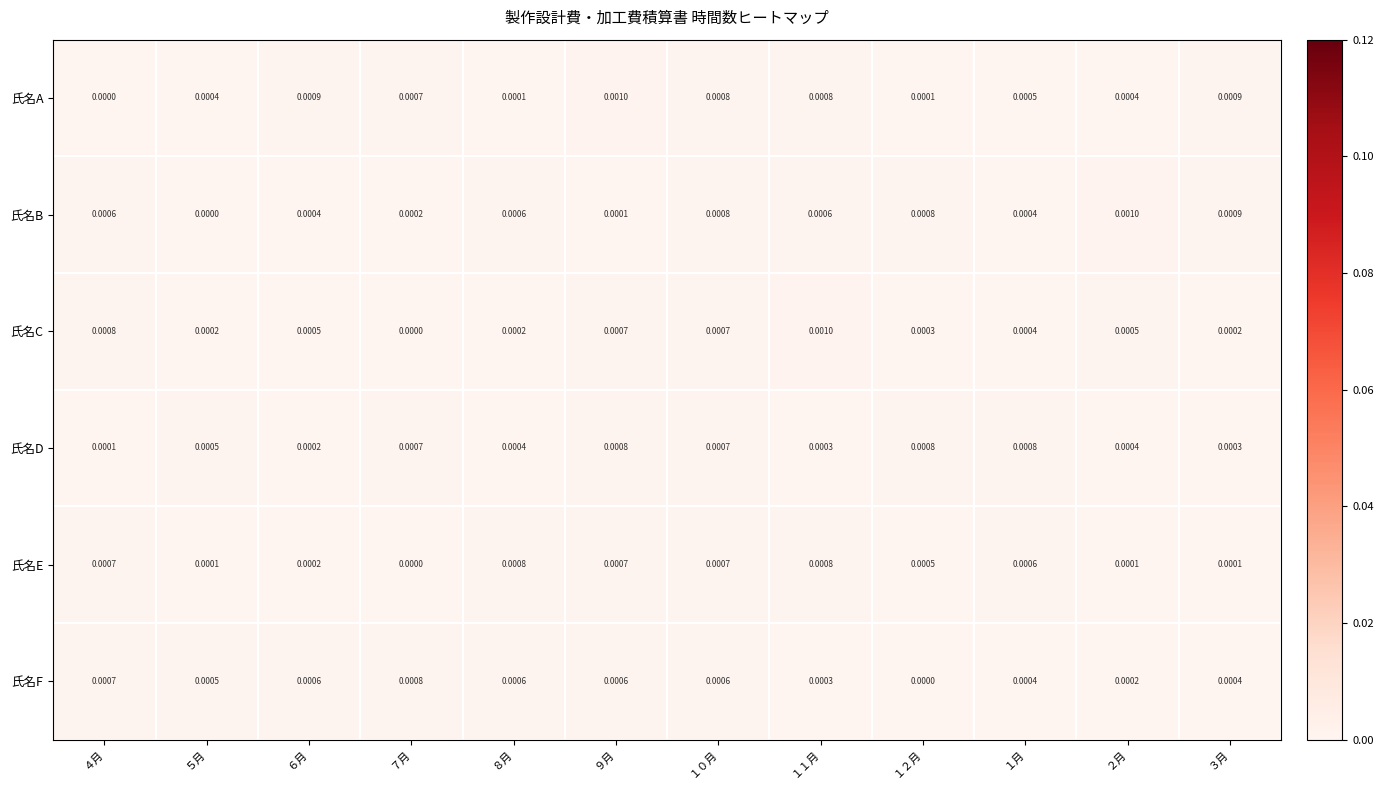

Which series changed the most between ８月 and １０月?

氏名A